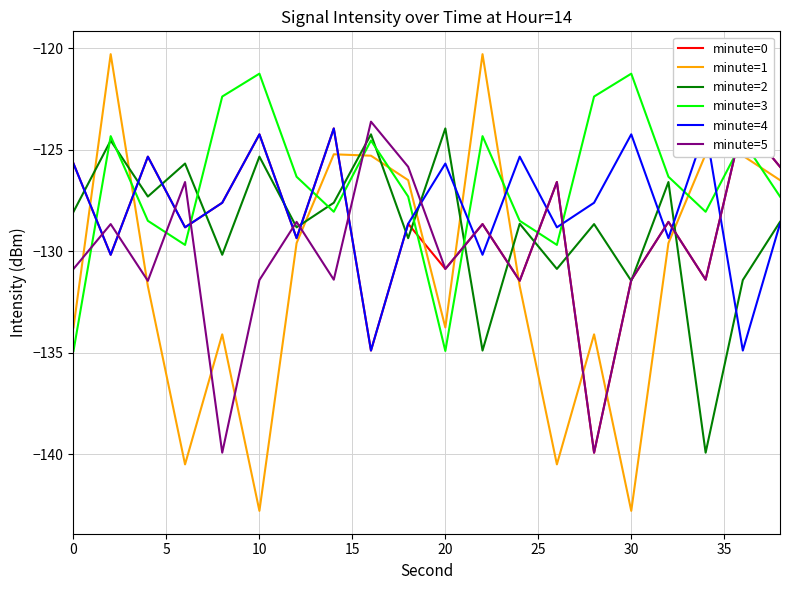

The minute=2 series shows -123.9 at 20. True or false?

True